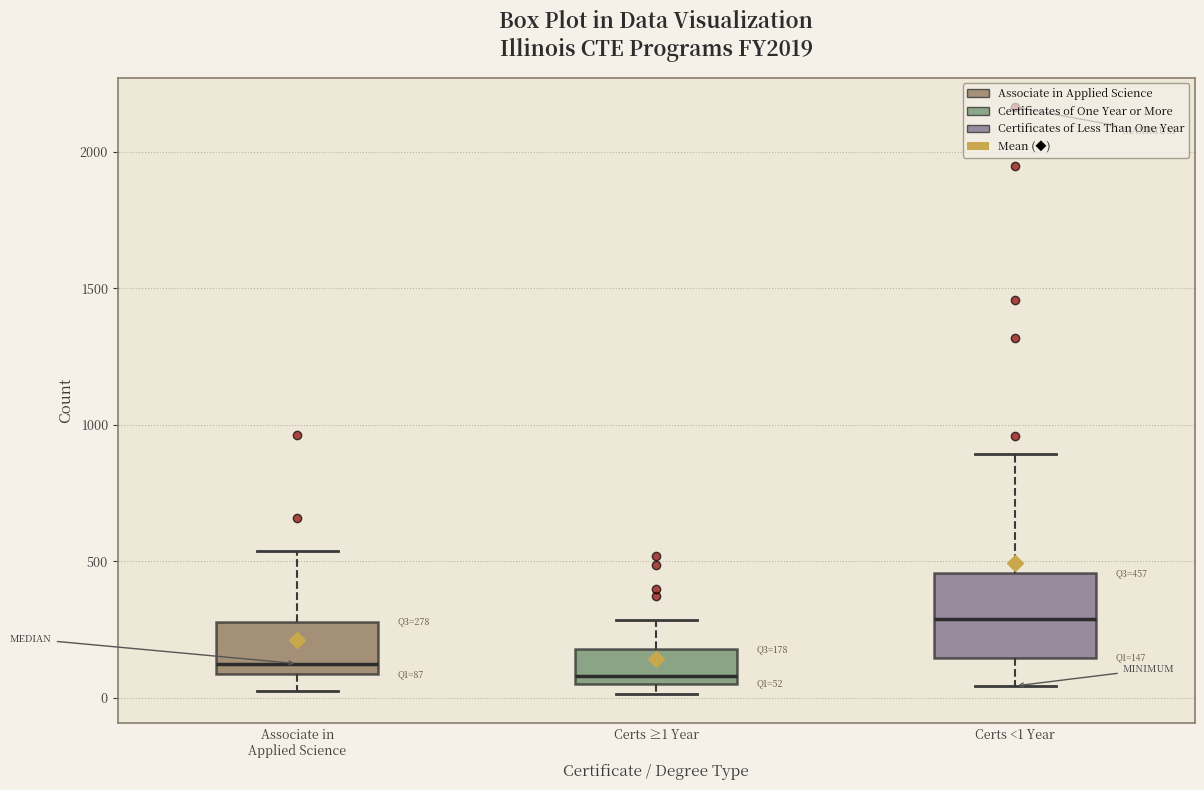

Comparing the boxes themselves (not the whiskers), which one is the tallest?

Certs <1 Year